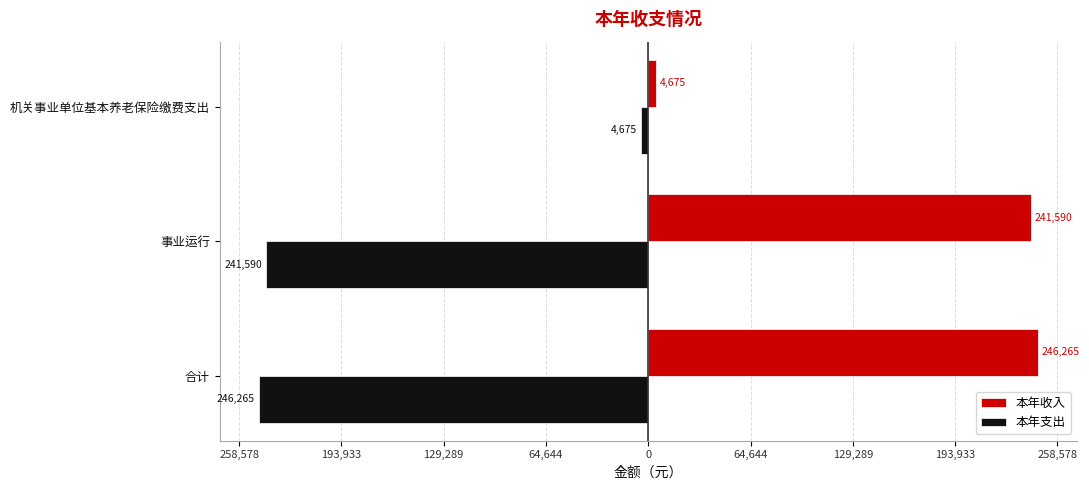

What is the lowest value of the 本年支出 series?

-246265